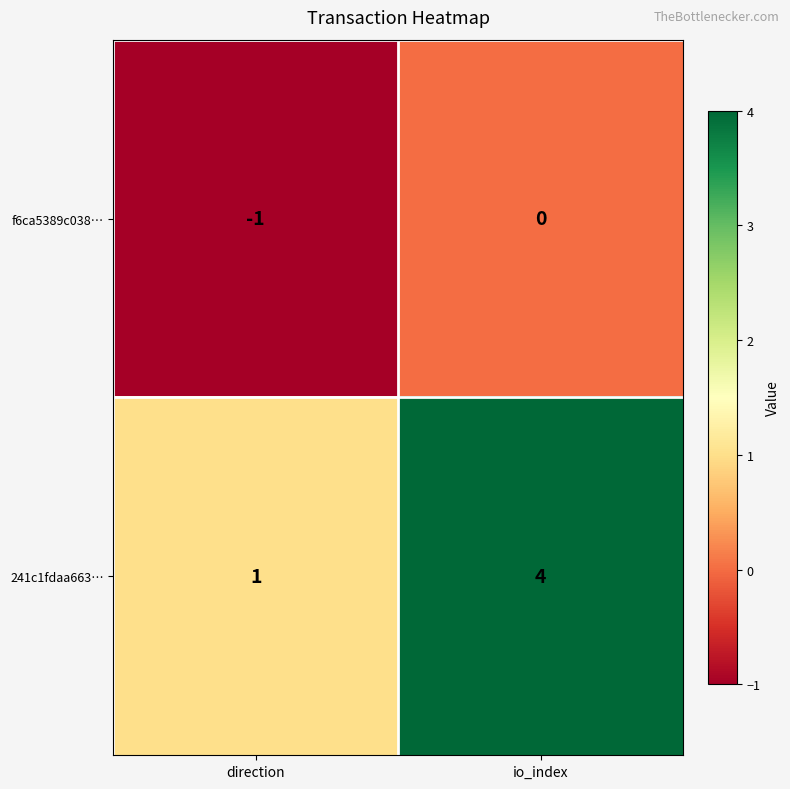

Reading left to right, what are all the values shown in this chart?

f6ca5389c038…: -1	0
241c1fdaa663…: 1	4